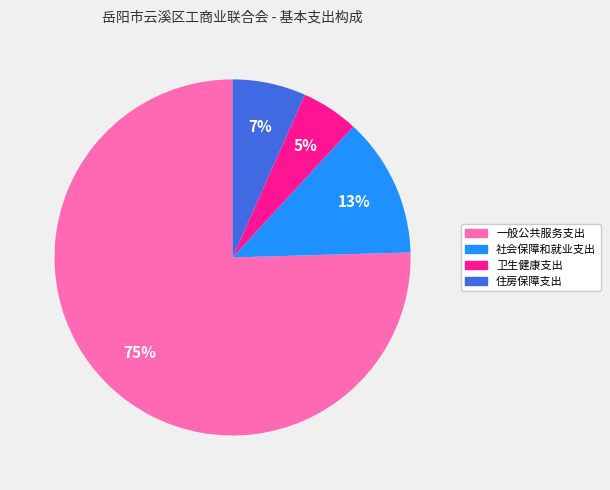

Which has a higher value, 社会保障和就业支出 or 住房保障支出?

社会保障和就业支出